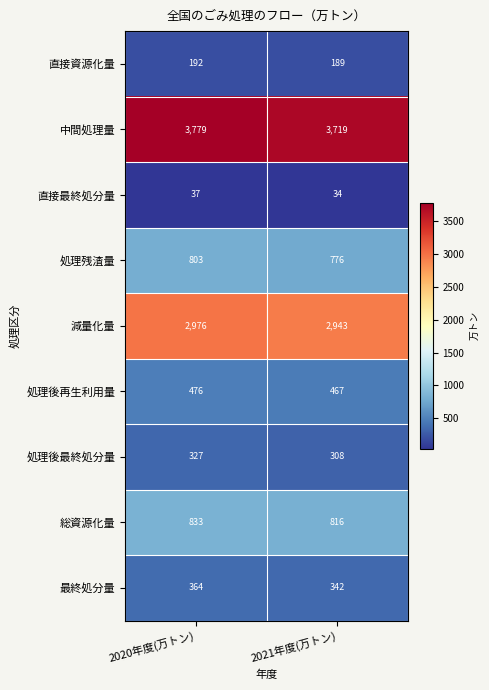

At which label is 直接資源化量 closest to 190?

2021年度(万トン)